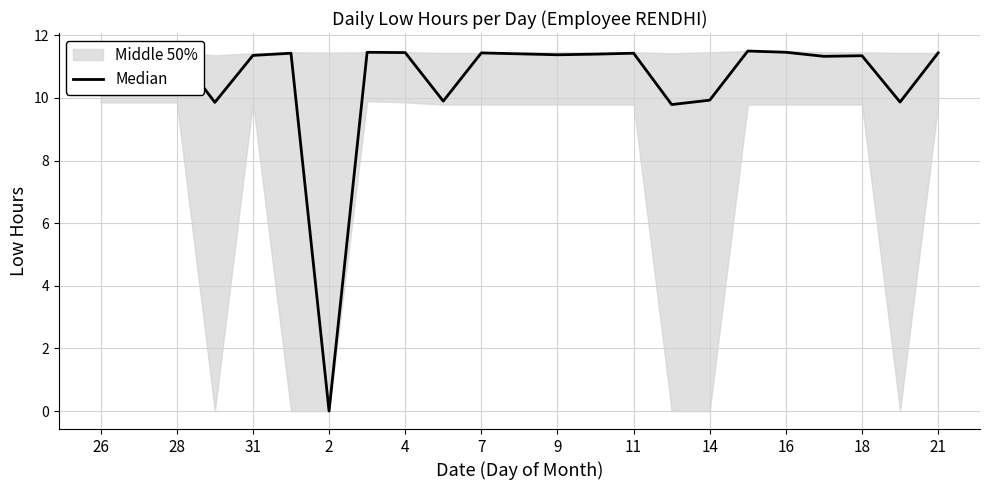

What is the approximate value at 11?

11.5